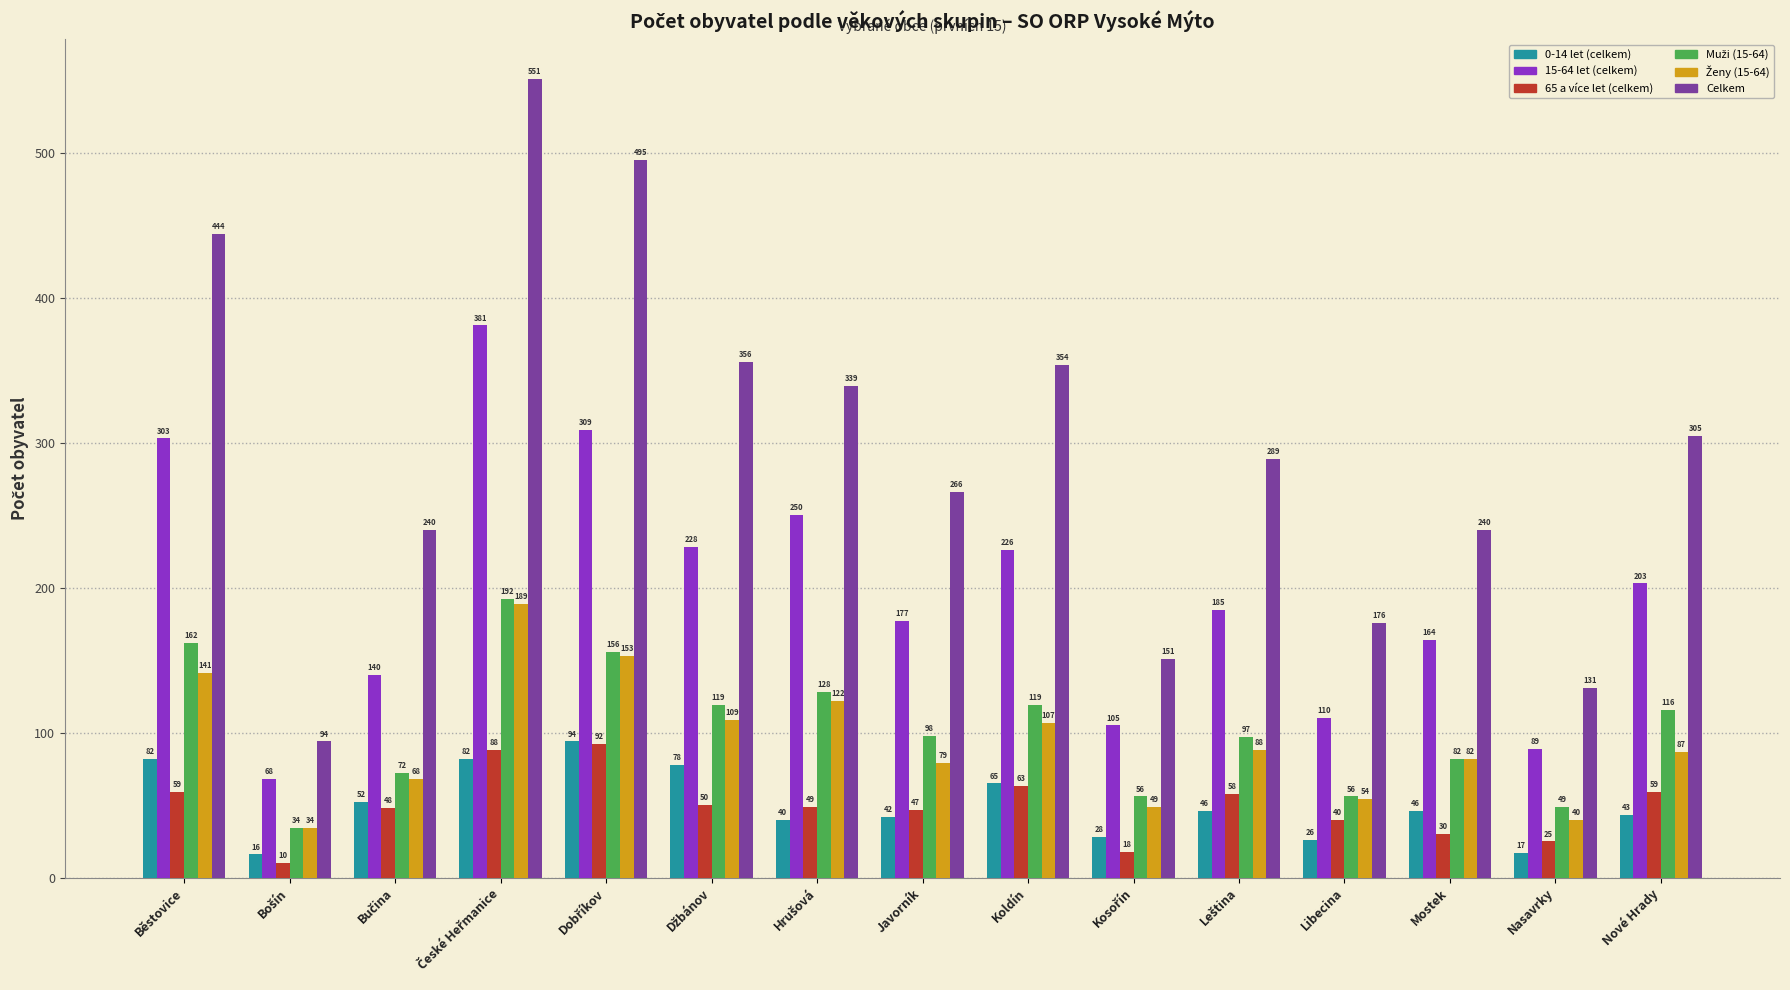

Which series has the widest spread of values?

Celkem